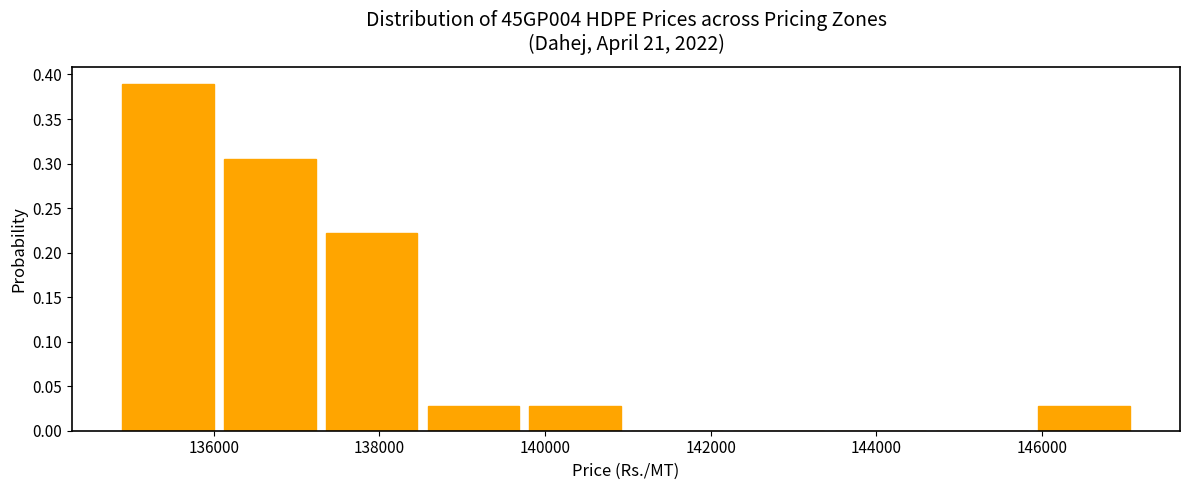

How tall is the bar that spans 137400 to 138600 on the x-axis? Neither the bar edges nor the heights are printed on the chart, so give them approximately, as read against the axes.

0.220